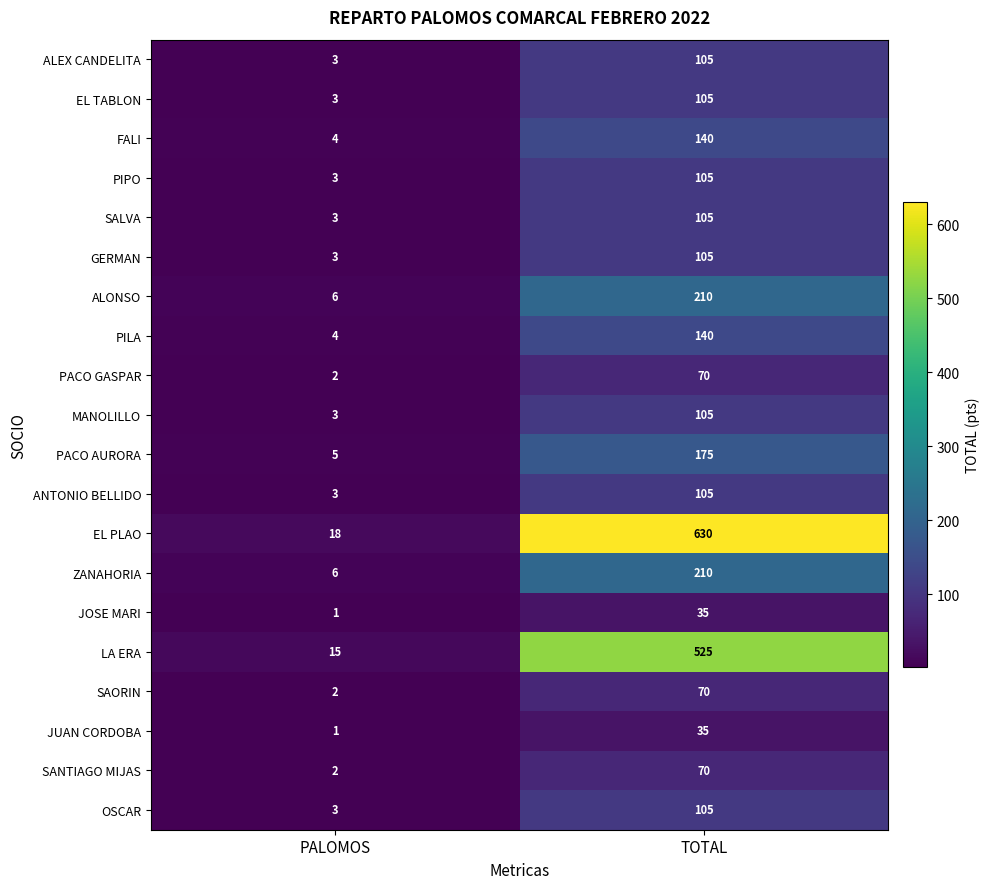

What value does the PACO AURORA series have at PALOMOS, to the nearest 5?

5